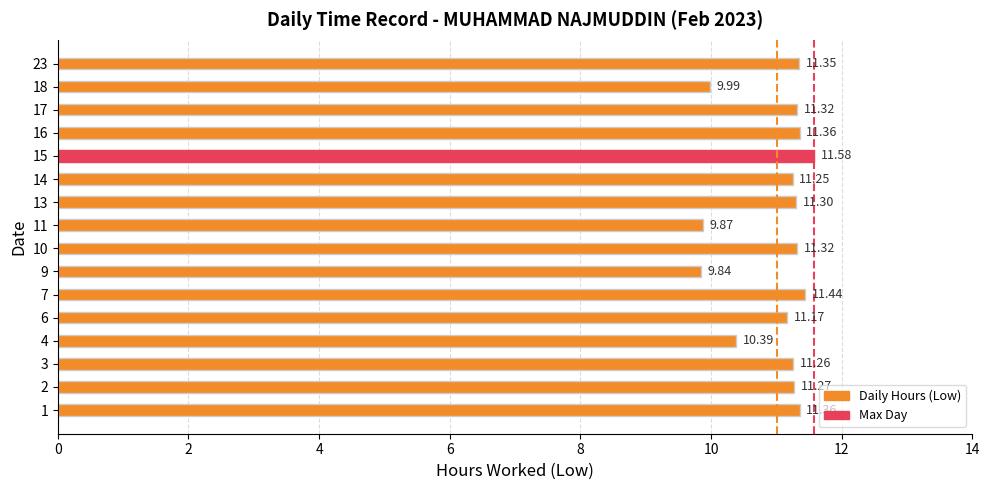

Which label corresponds to the smallest value in the chart?

9